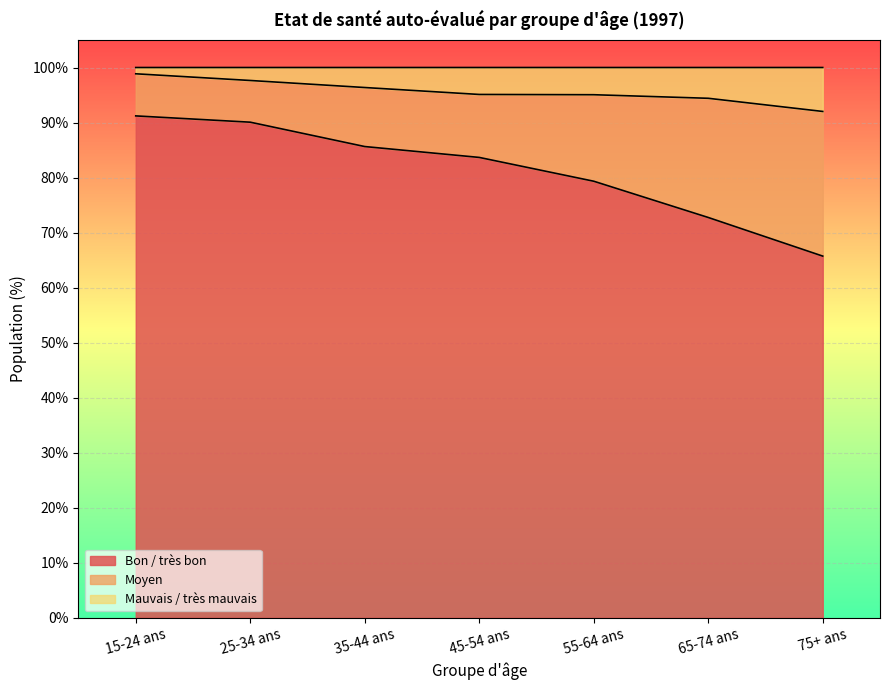

Is it true that Mauvais / très mauvais equals 43.3 at 55-64 ans?

False